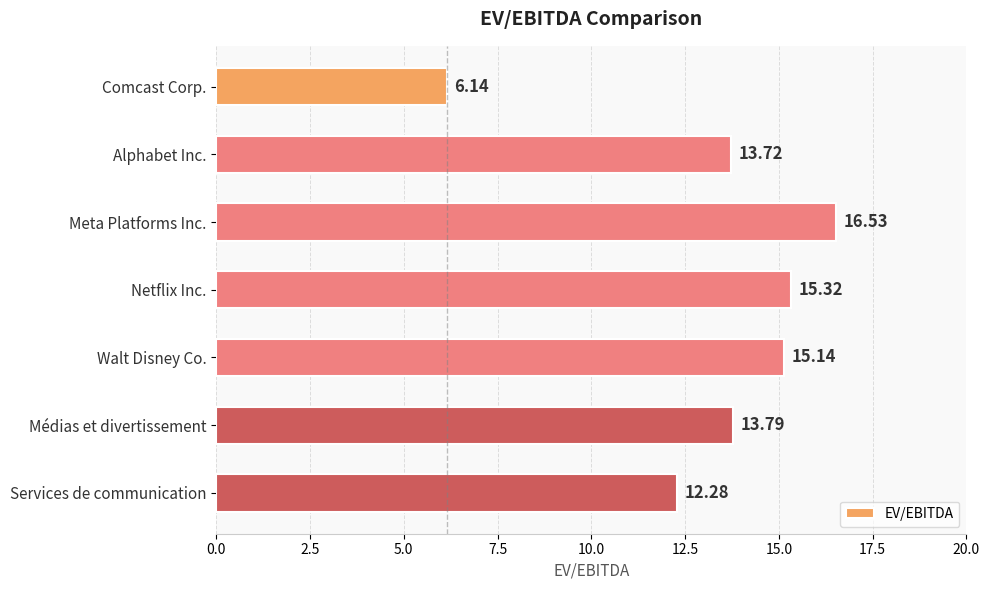

What is the difference between the second highest and minimum values?

9.2